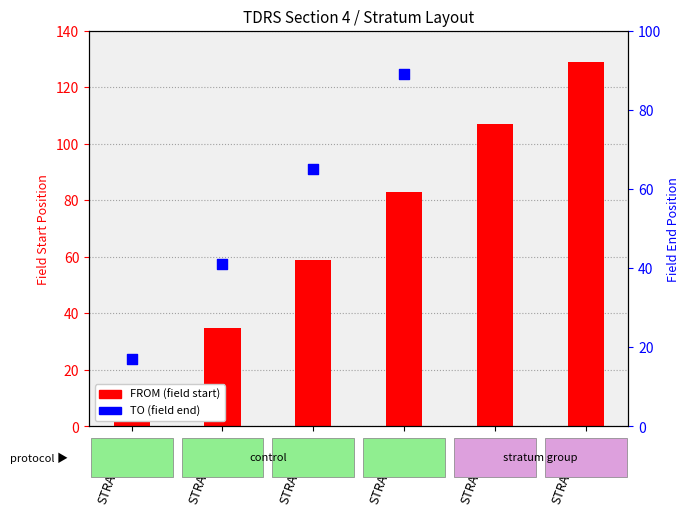

Which series has the largest total across all categories?

TO (field end)